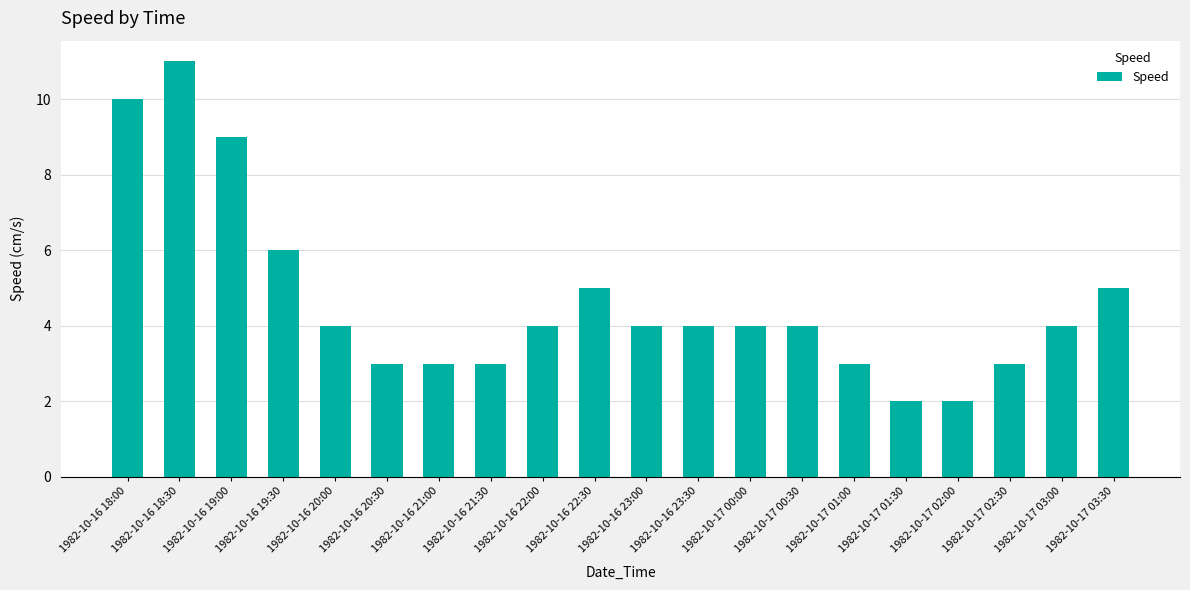

What is the approximate value at 1982-10-16 18:30?

11